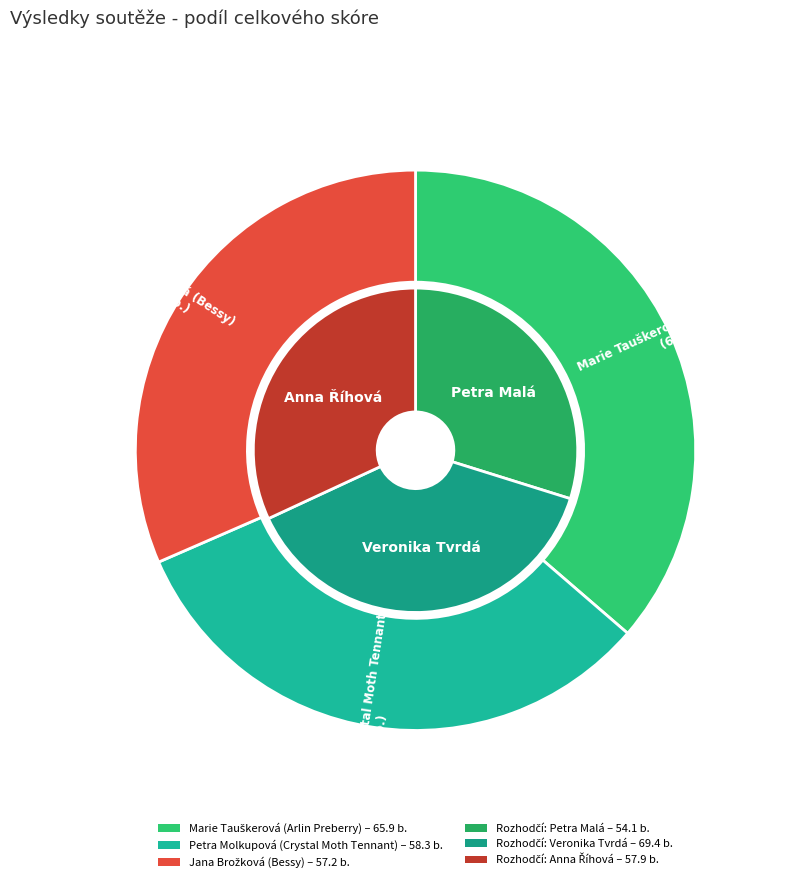

The Marie Tauškerová (Arlin Preberry) slice represents 36% of the pie. True or false?

True